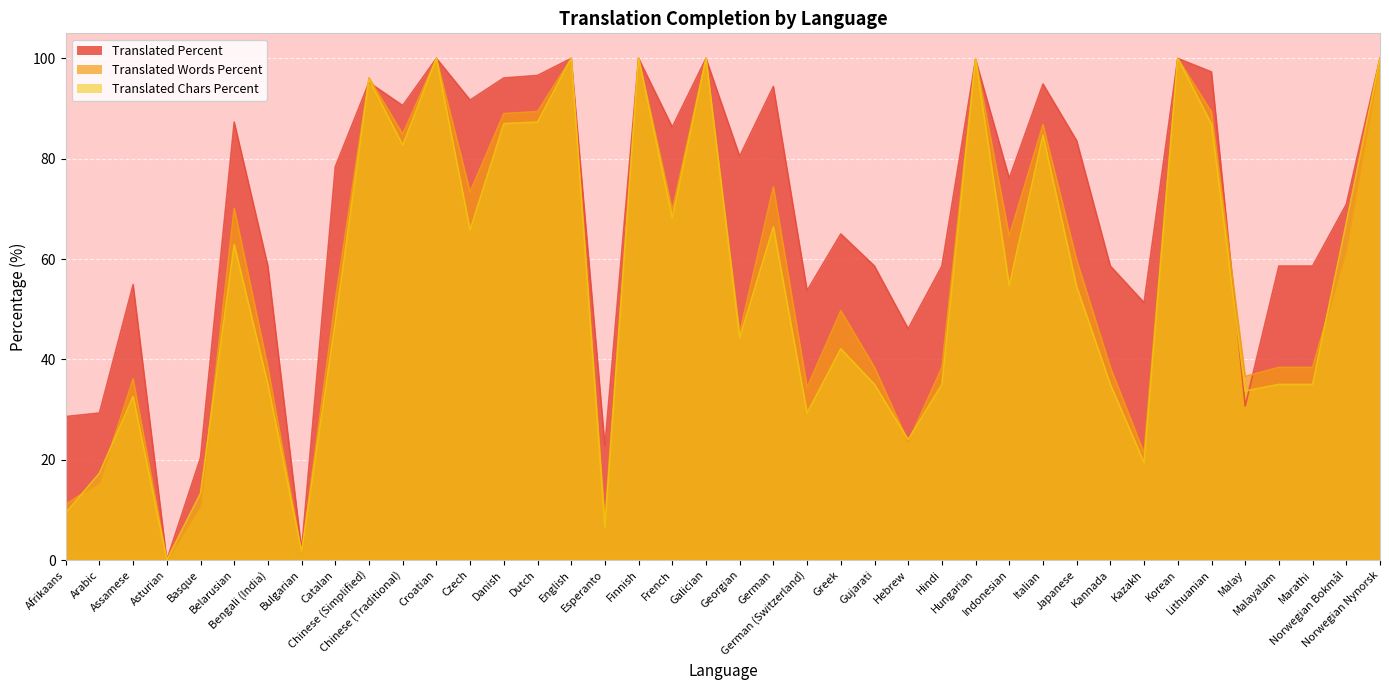

Read the translated_chars_percent value at Norwegian Nynorsk.

100.0